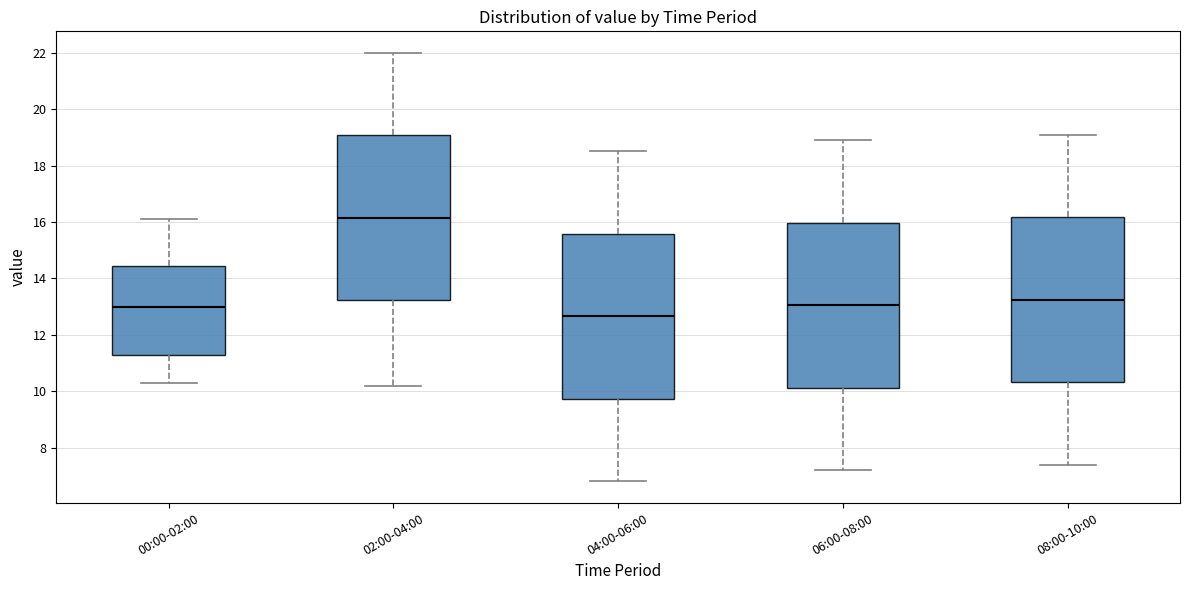

Reading left to right, read every box against the y-axis: the position of its median line, the range the box covers, and the ends of its whiskers. The values are not printed on the chart, so give them approximately, as read against the axis.

00:00-02:00: median 13.0, box 11.4 to 14.4, whiskers 10.4 to 16.2
02:00-04:00: median 16.2, box 13.2 to 19.0, whiskers 10.2 to 22.0
04:00-06:00: median 12.6, box 9.8 to 15.6, whiskers 6.8 to 18.6
06:00-08:00: median 13.0, box 10.2 to 16.0, whiskers 7.2 to 19.0
08:00-10:00: median 13.2, box 10.4 to 16.2, whiskers 7.4 to 19.2